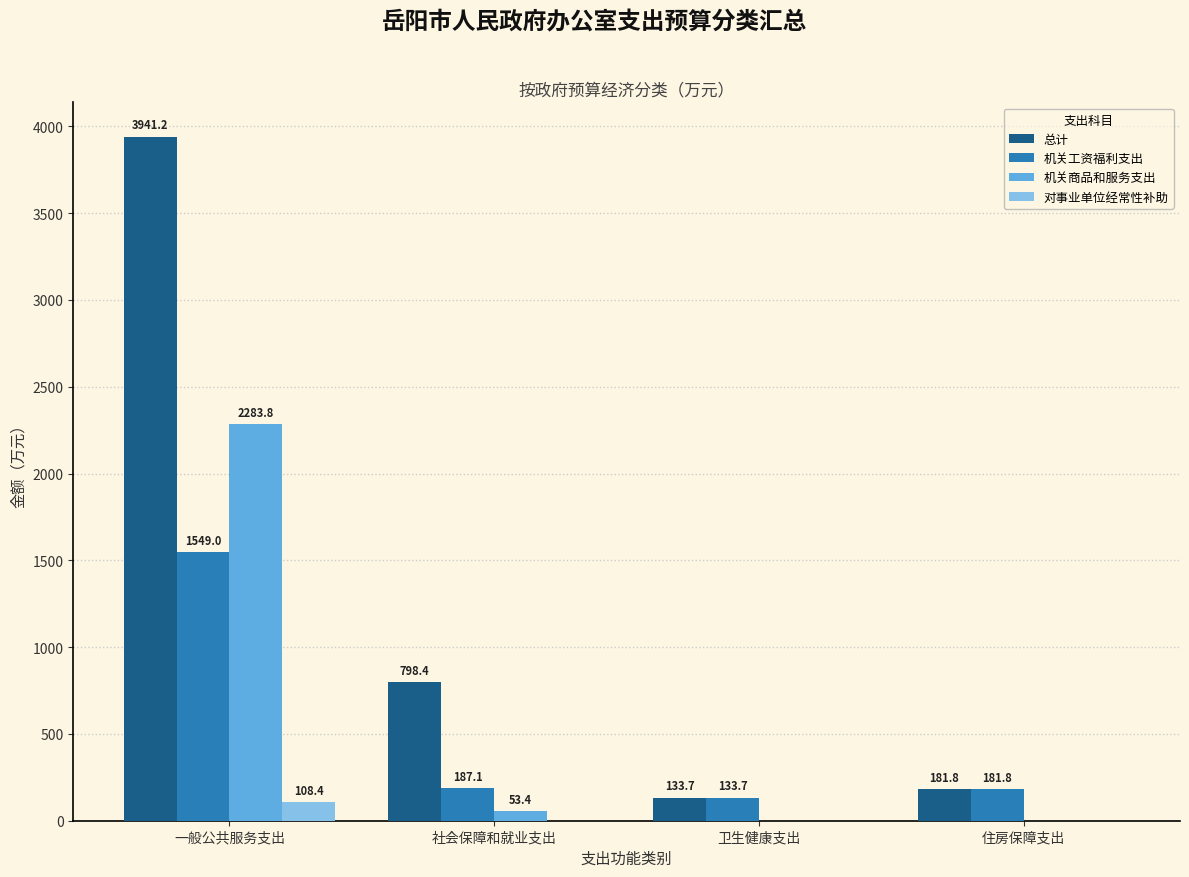

How many groups of bars are there?

4